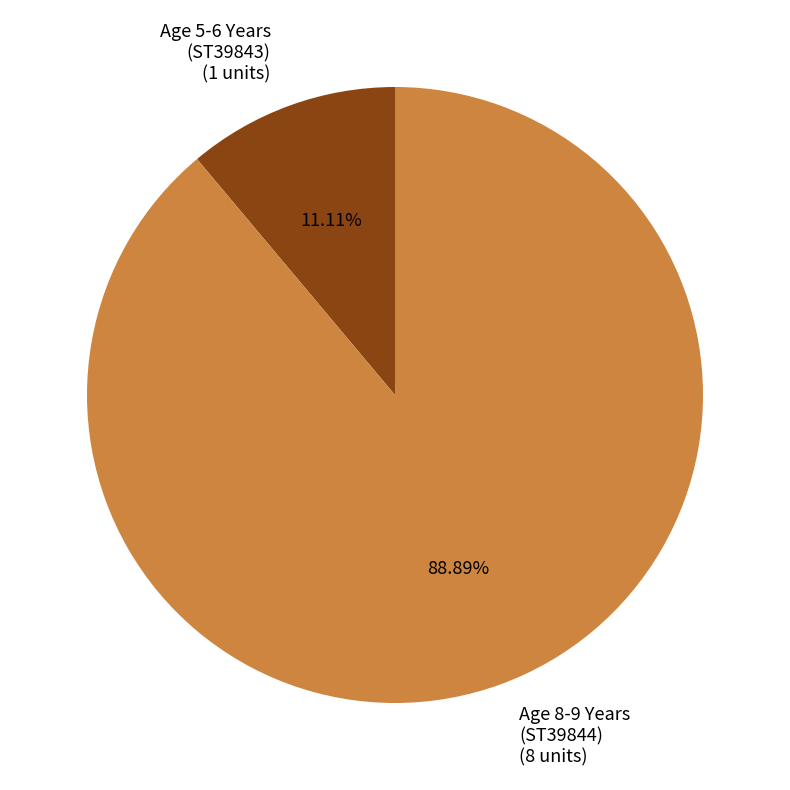

Is there a majority slice in this chart?

Yes